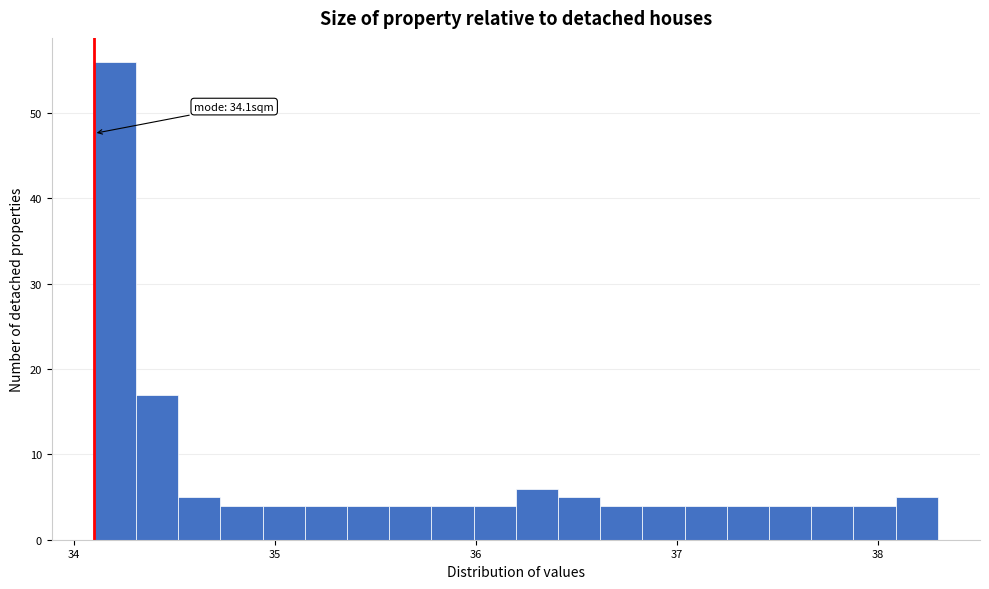

Around what value on the x-axis is the tallest bar? Give the approximate position of its centre, as read against the axis.

34.2